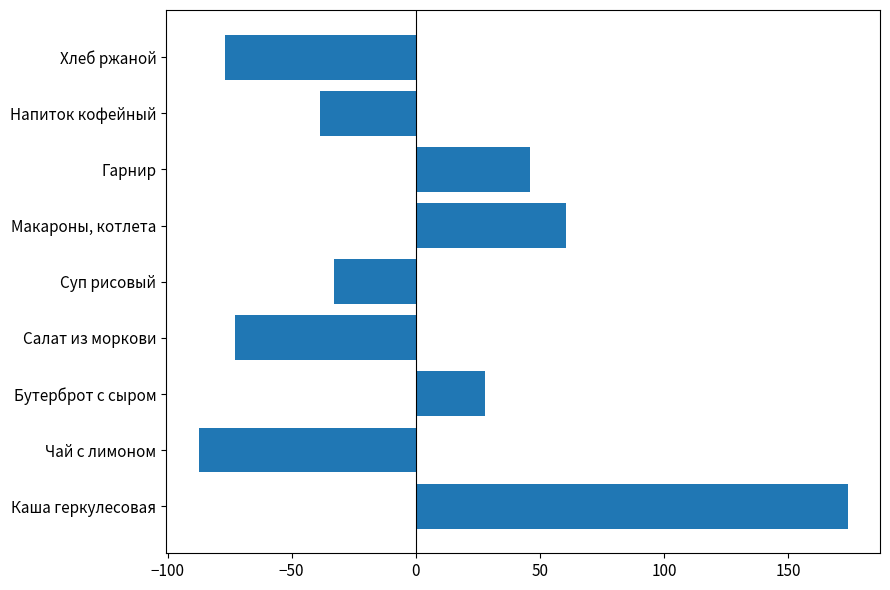

List the labels in order of value, largest first.

Каша геркулесовая, Макароны, котлета, Гарнир, Бутерброт с сыром, Суп рисовый, Напиток кофейный, Салат из моркови, Хлеб ржаной, Чай с лимоном